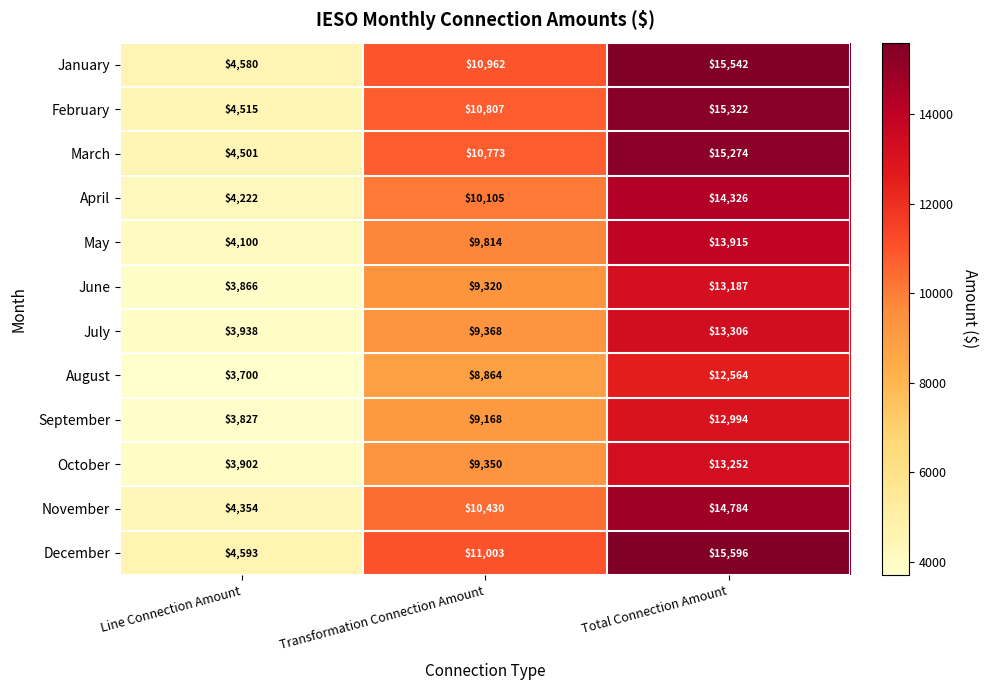

How many data points does each series have?

3